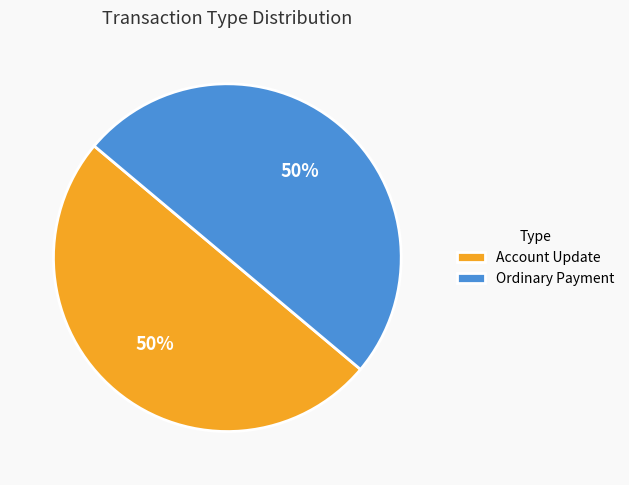

Count the number of slices in the pie.

2